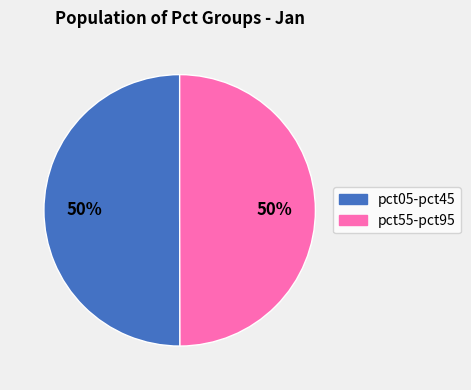

Count the number of slices in the pie.

2